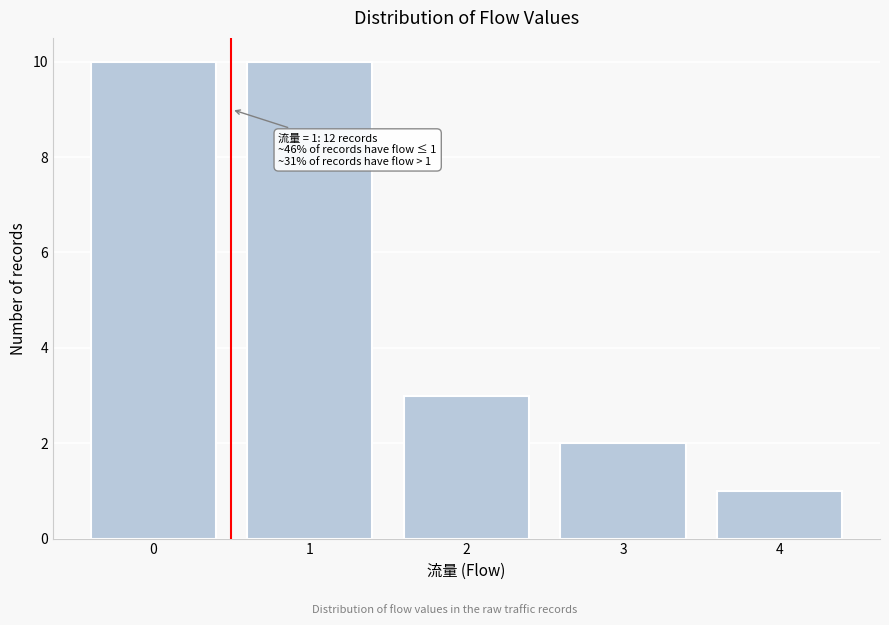

Reading right to left, list all the values displayed in this chart.

1	2	3	10	10